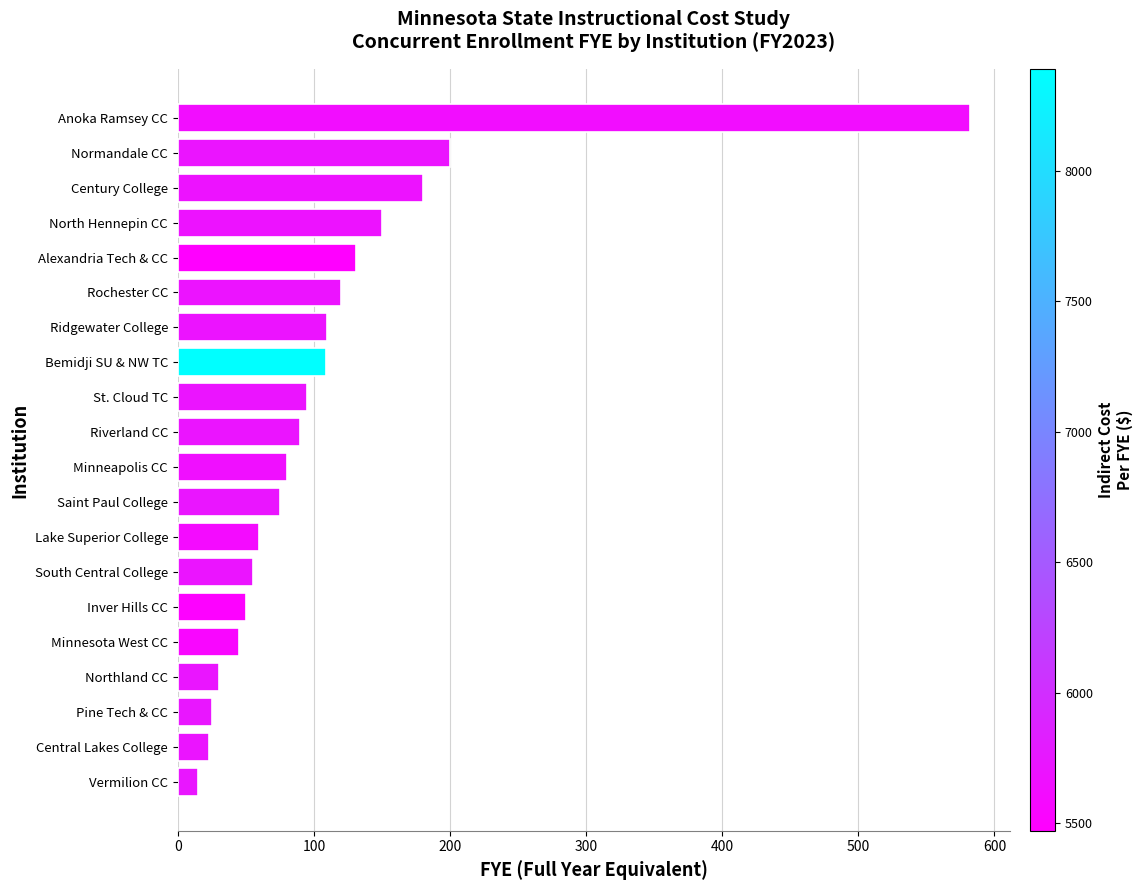

What is the maximum value shown in the chart?

582.1